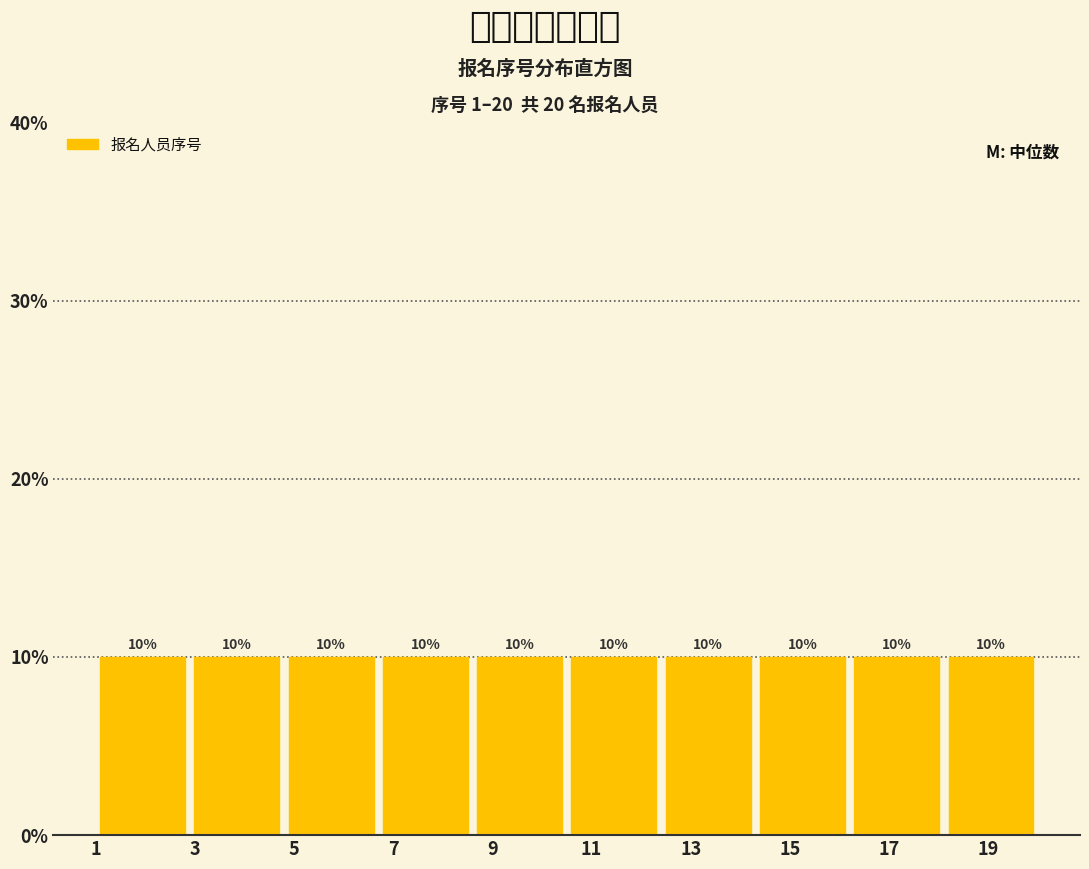

Reading left to right, list every bar in this chart as the range it spans on the x-axis followed by its height. The bar edges are not printed on the chart, so give them approximately, as read against the axis.

1.0 to 2.9: 10
2.9 to 4.8: 10
4.8 to 6.7: 10
6.7 to 8.6: 10
8.6 to 10.5: 10
10.5 to 12.4: 10
12.4 to 14.3: 10
14.3 to 16.2: 10
16.2 to 18.1: 10
18.1 to 20.0: 10